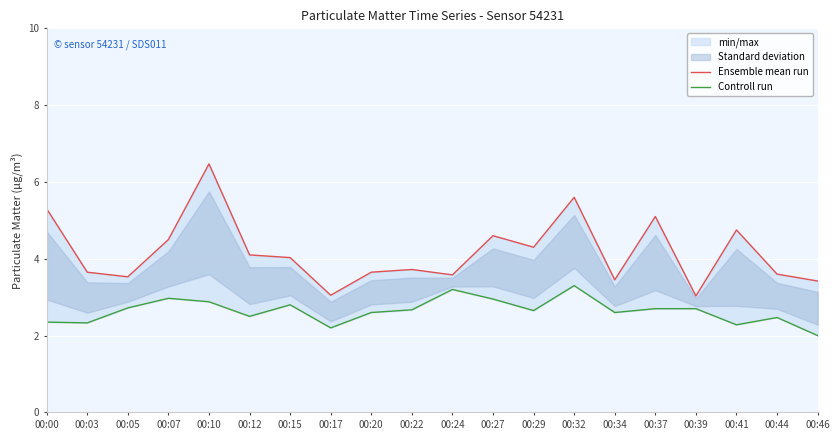

What is the difference between the highest and lowest values at 00:05?

0.8